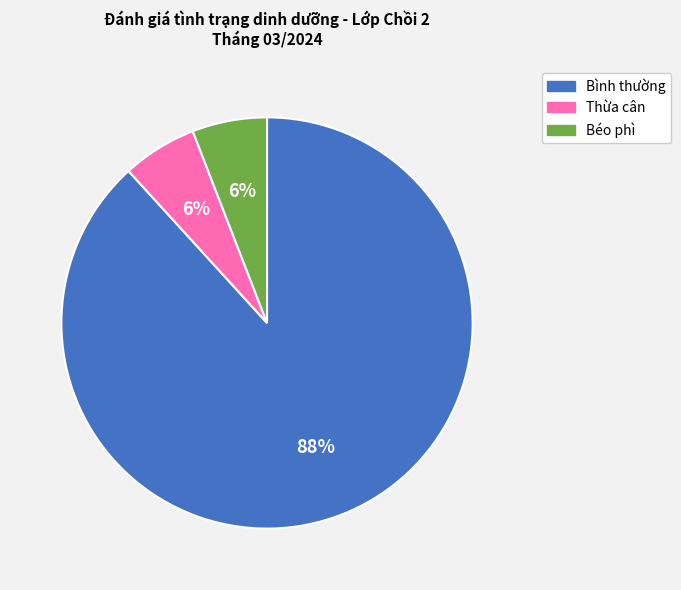

Between Bình thường and Thừa cân, which is larger?

Bình thường